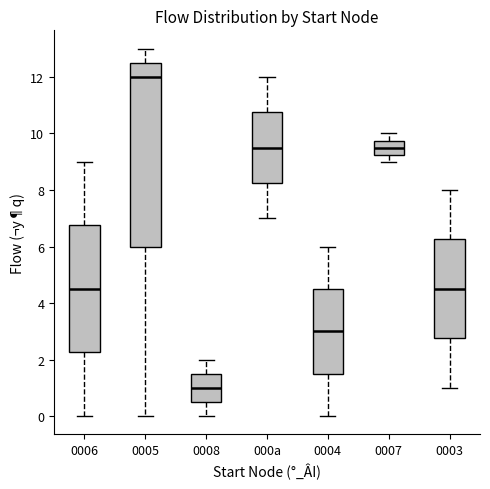

Comparing the boxes themselves (not the whiskers), which one is the tallest?

0005